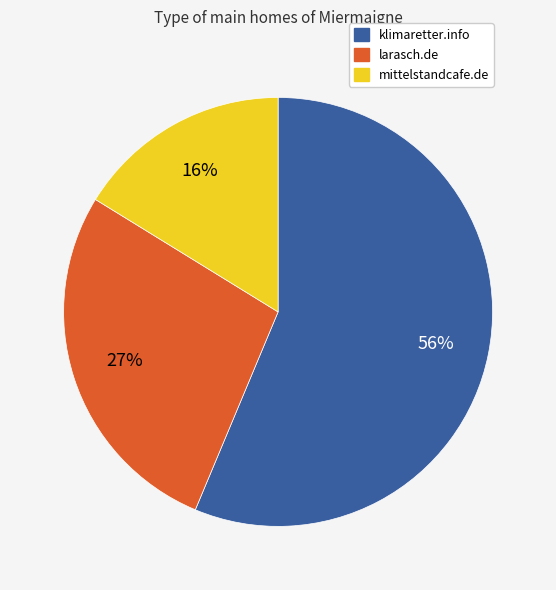

Which slice is the largest?

klimaretter.info